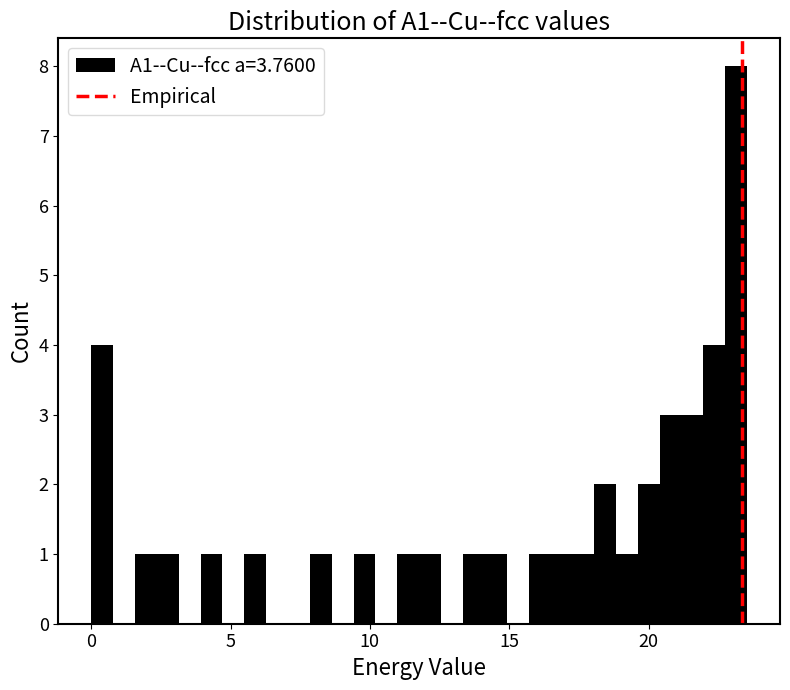

Around what value on the x-axis is the tallest bar? Give the approximate position of its centre, as read against the axis.

23.0